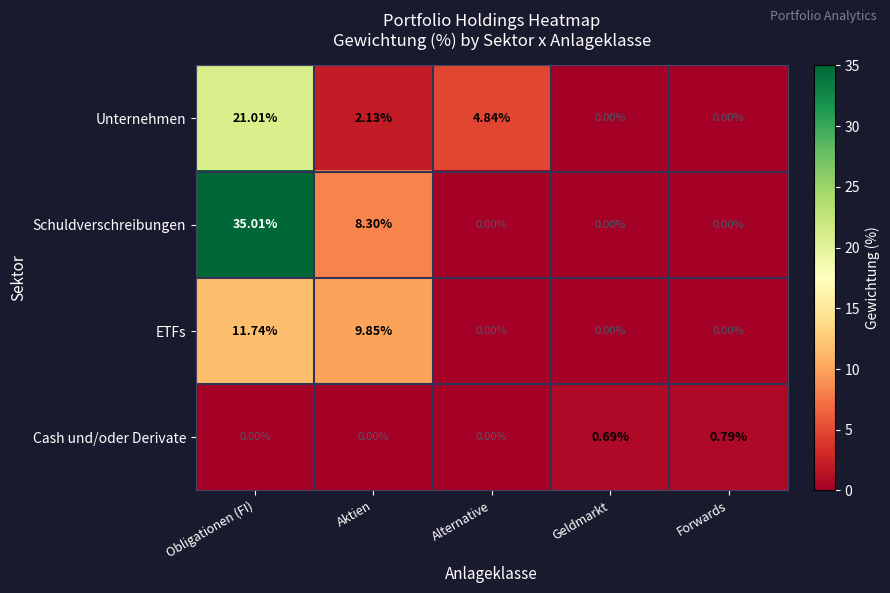

Rank the series by their average value, from highest to lowest.

Schuldverschreibungen, Unternehmen, ETFs, Cash und/oder Derivate